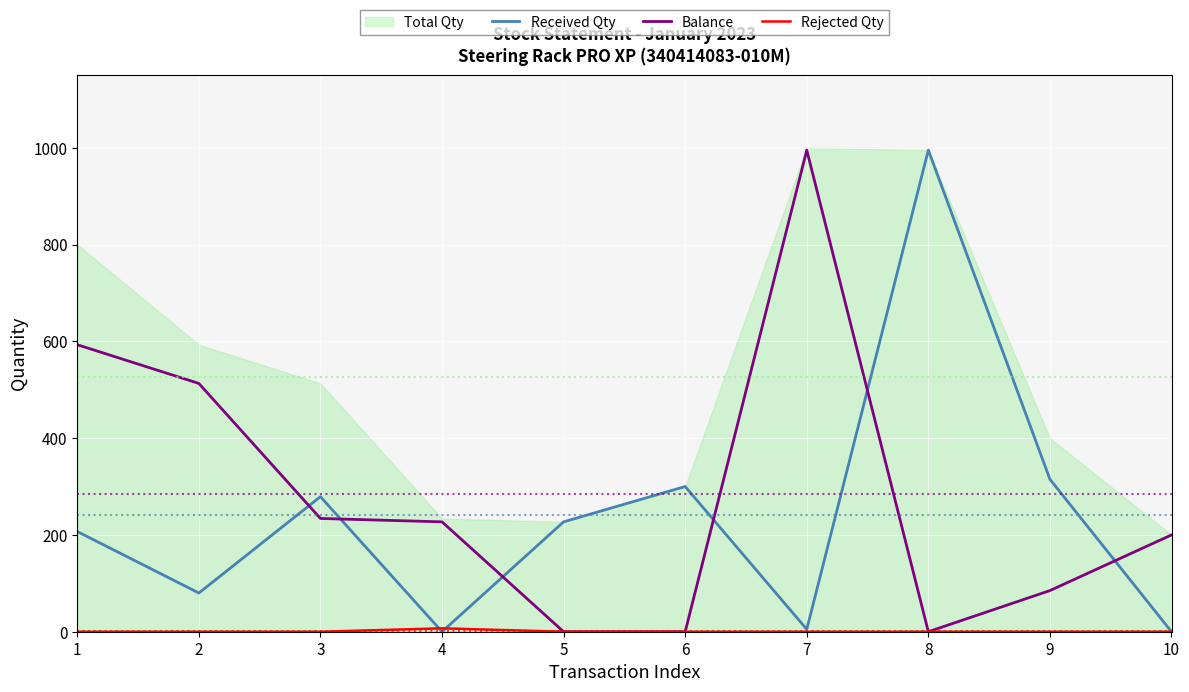

What is the average value of the Received Qty series?

241